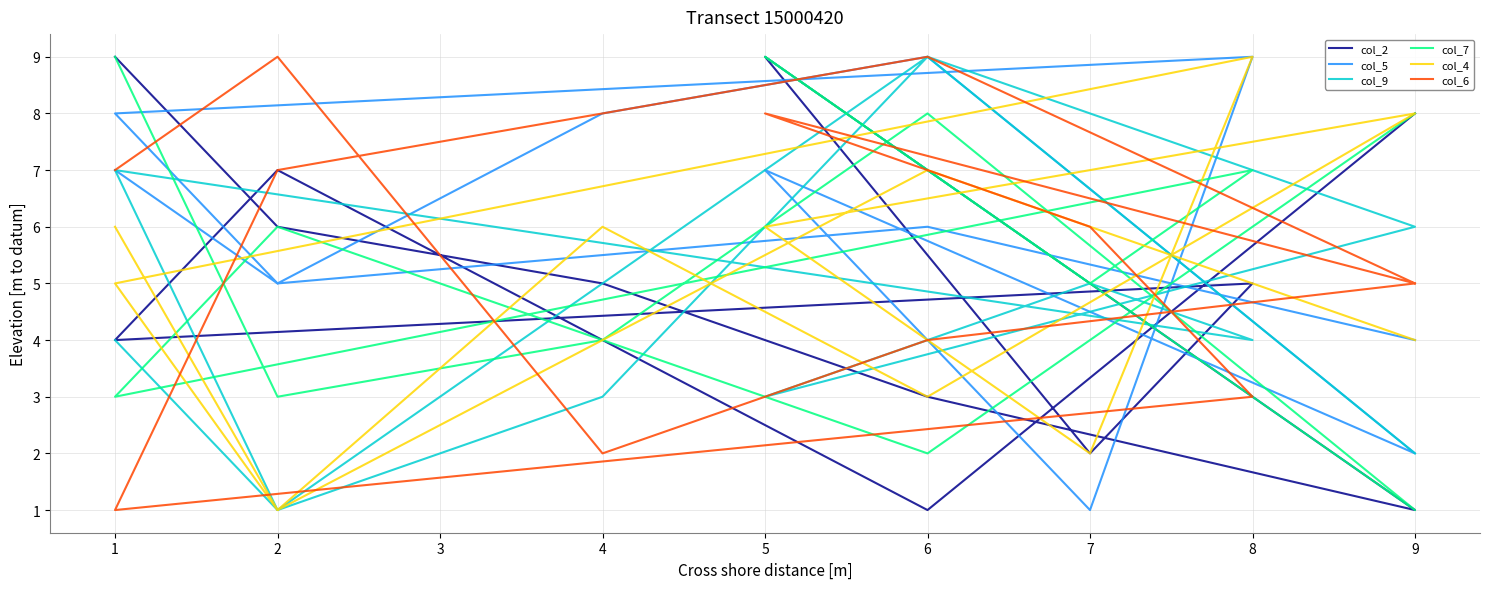

Rank the series at 7 from lowest to highest value.

col_5, col_2, col_4, col_9, col_7, col_6